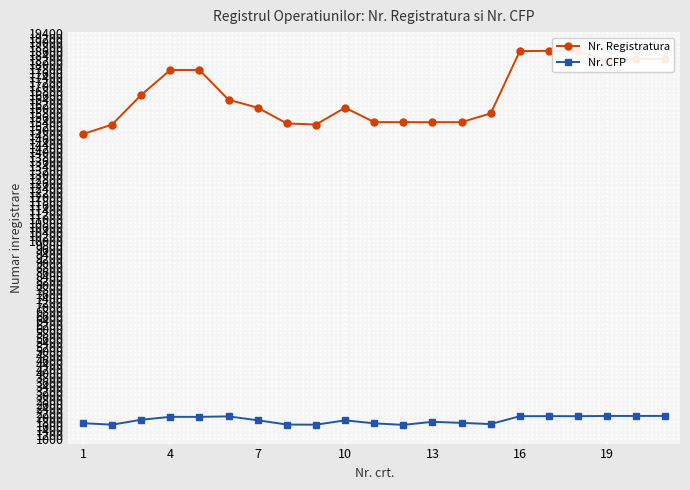

What are all the series names shown in the legend?

Nr. Registratura, Nr. CFP